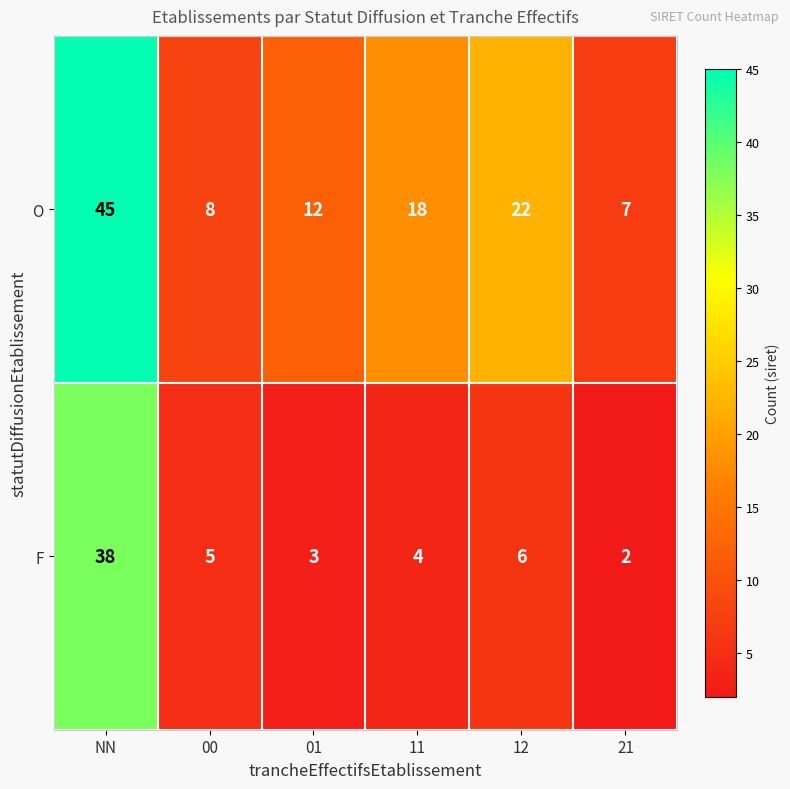

Between 01 and 11, which series saw the biggest shift?

O